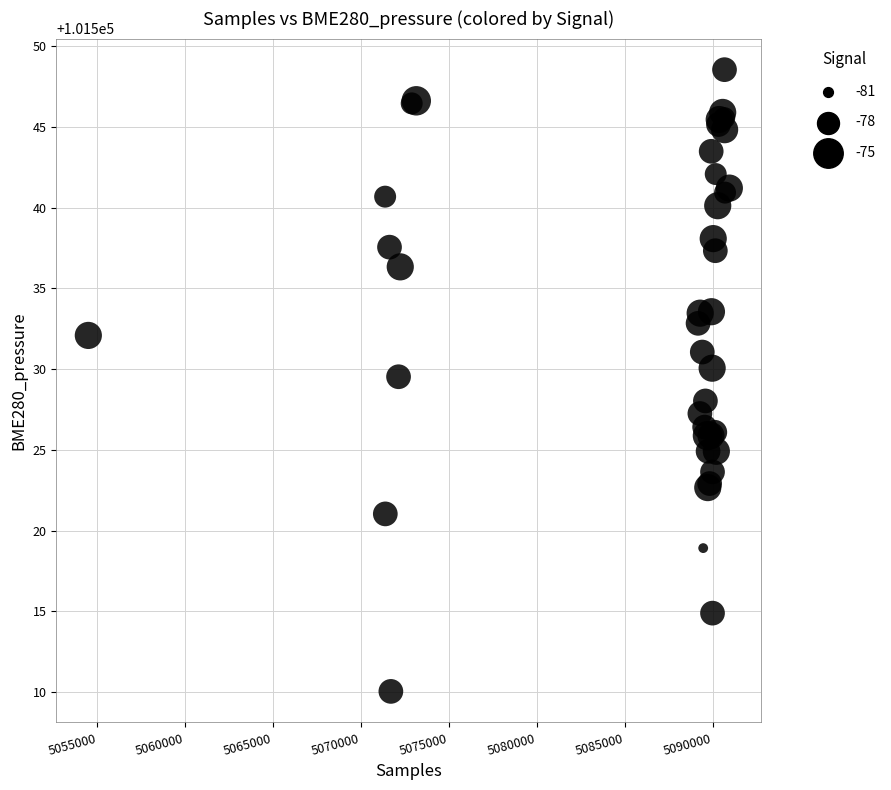

What Y value in the scatter plot is closest to 101529?

101529.5